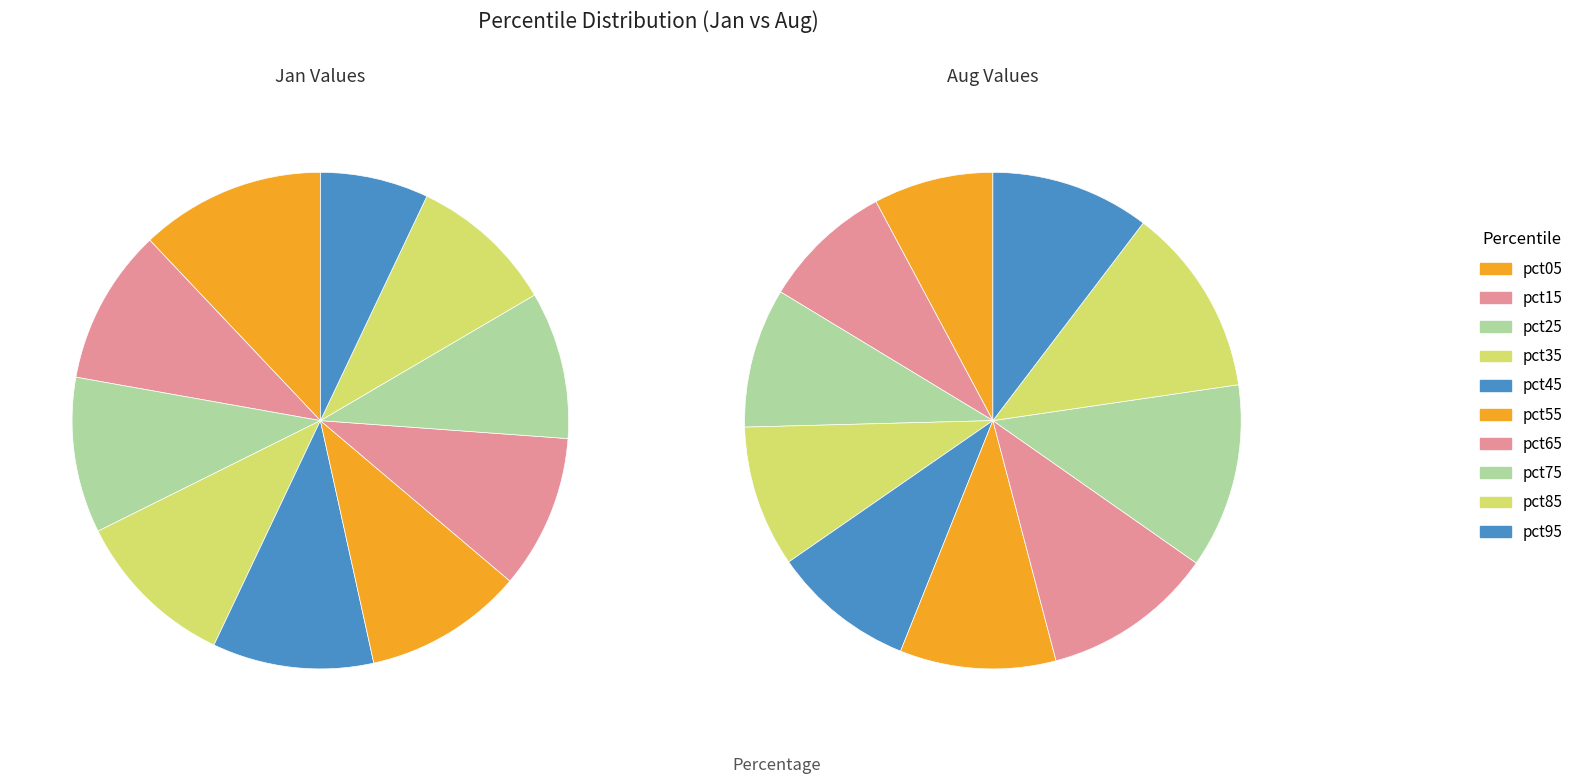

The pct35 slice represents 21% of the pie. True or false?

False